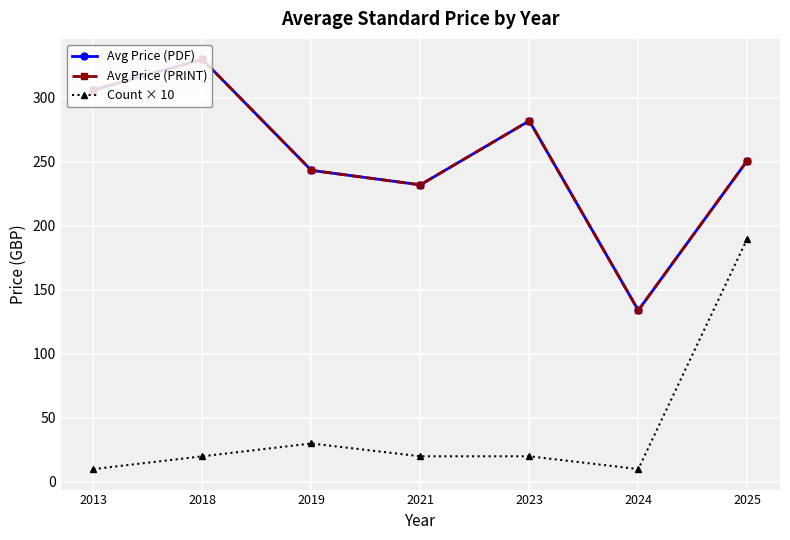

At which category is the sum across all series the highest?

2025